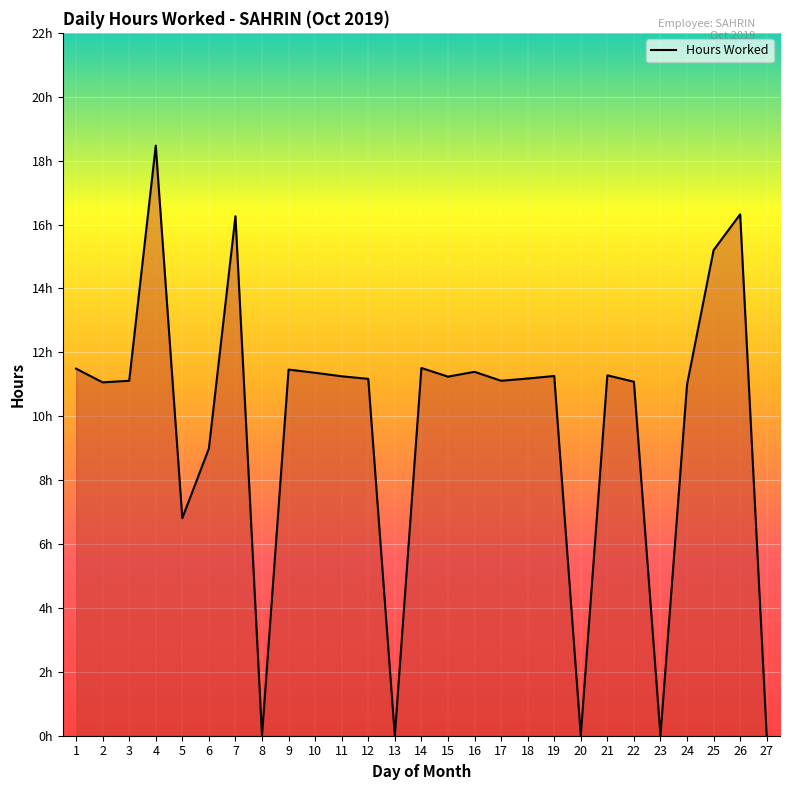

What is the approximate value at 17?

11.1